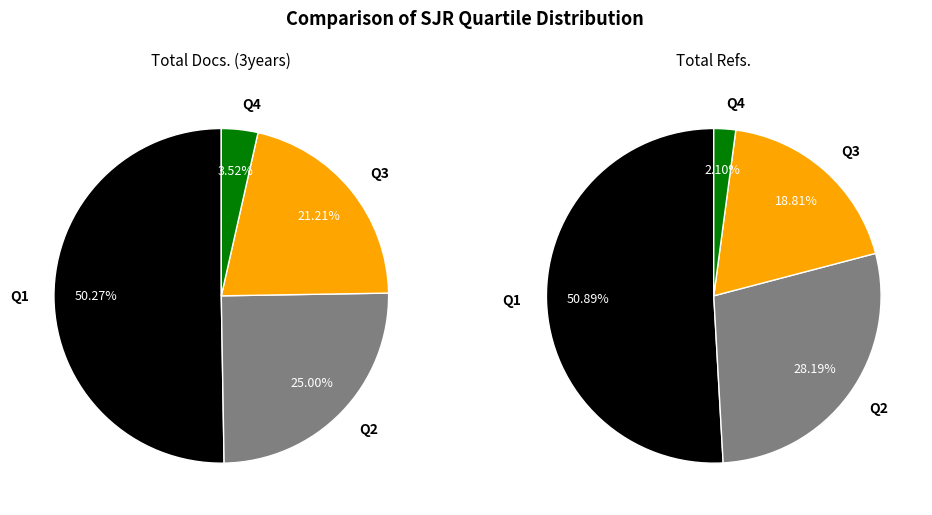

Which category has the smallest portion of the pie?

Q4